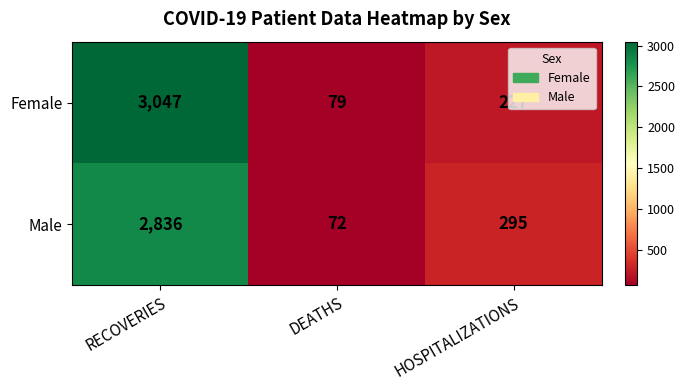

At which label does Female first exceed 227?

RECOVERIES